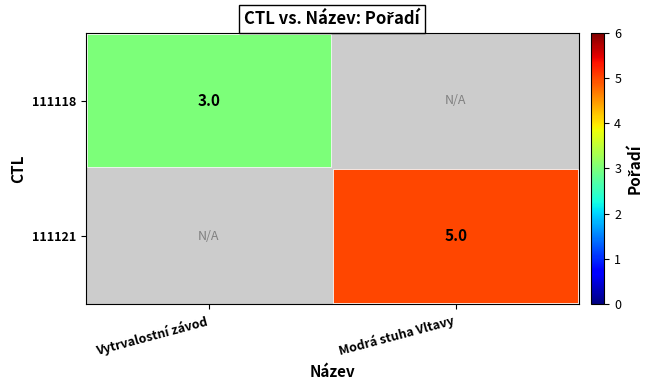

Is it true that 111121 equals 5 at Modrá stuha Vltavy?

True